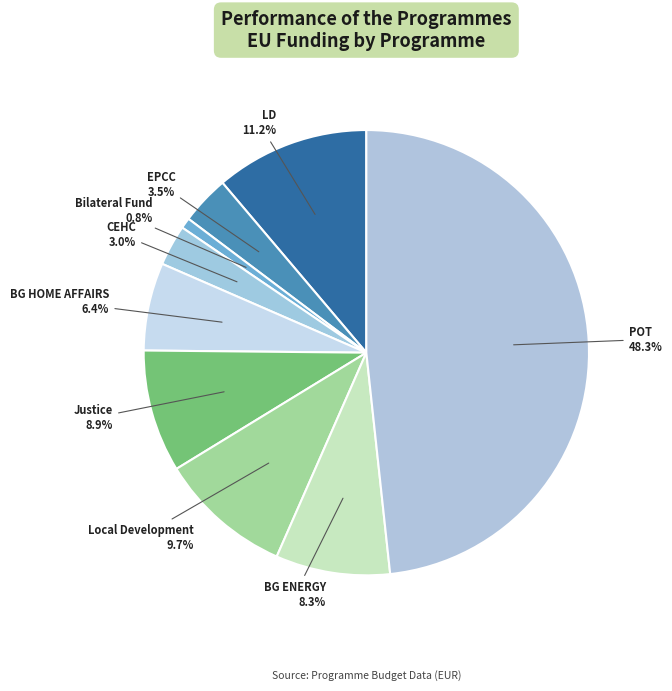

Count the number of slices in the pie.

9